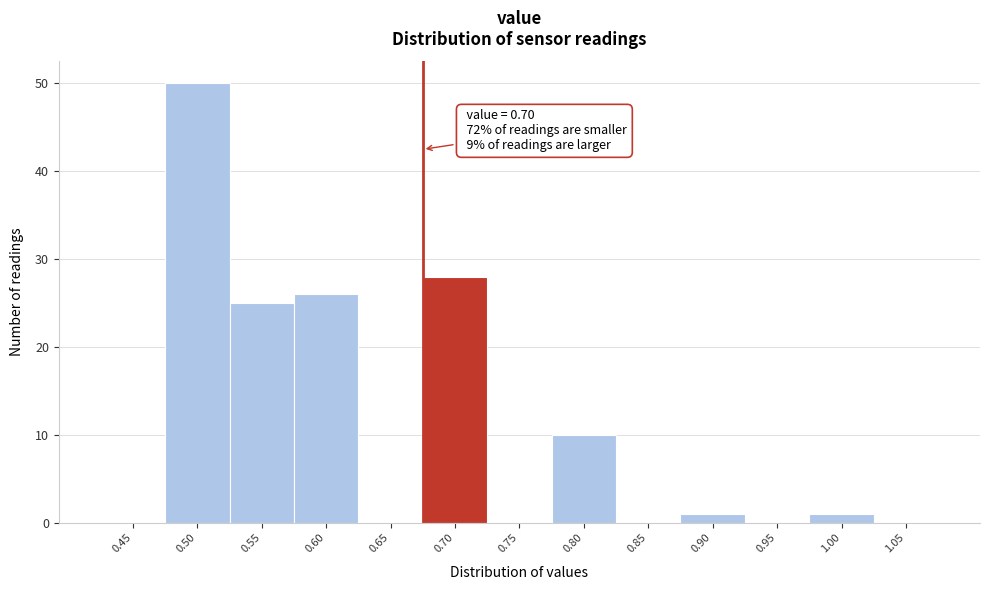

Reading left to right, extract all data points from this chart.

0.45=0	0.50=50	0.55=25	0.60=26	0.65=0	0.70=28	0.75=0	0.80=10	0.85=0	0.90=1	0.95=0	1.00=1	1.05=0